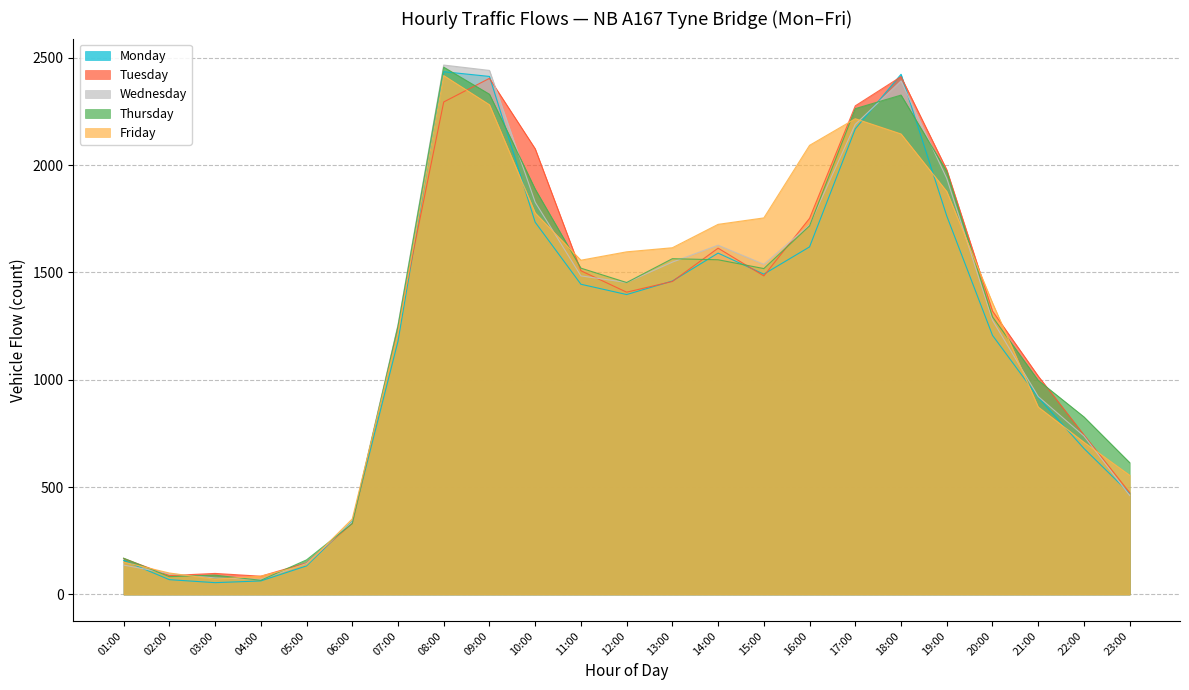

Reading right to left, transcribe all the data shown in this chart.

Monday: 471	680	918	1207	1763	2423	2169	1619	1492	1590	1460	1397	1445	1734	2413	2435	1179	341	133	63	55	69	159
Tuesday: 474	743	1017	1320	1978	2412	2276	1752	1484	1613	1458	1408	1508	2076	2404	2294	1246	331	147	85	98	88	168
Wednesday: 461	738	922	1277	1938	2392	2190	1721	1538	1627	1548	1453	1484	1827	2441	2466	1256	338	144	70	77	97	137
Thursday: 614	827	997	1293	1970	2326	2263	1717	1518	1559	1564	1453	1520	1888	2330	2456	1250	330	161	66	90	83	169
Friday: 555	709	873	1358	1877	2145	2216	2092	1754	1724	1615	1596	1557	1777	2281	2417	1219	352	139	85	71	100	151